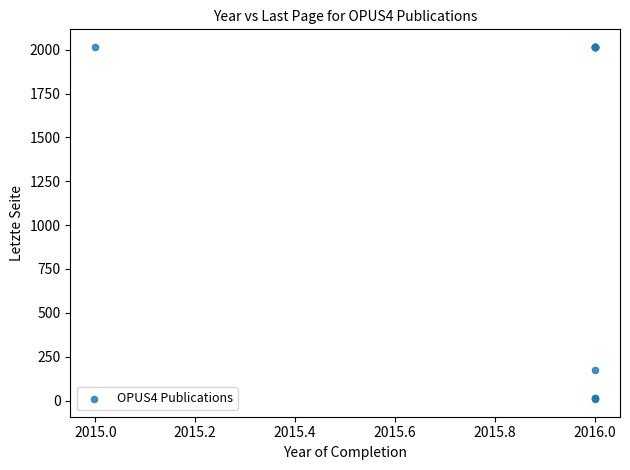

What Y value in the scatter plot is closest to 1012?

176